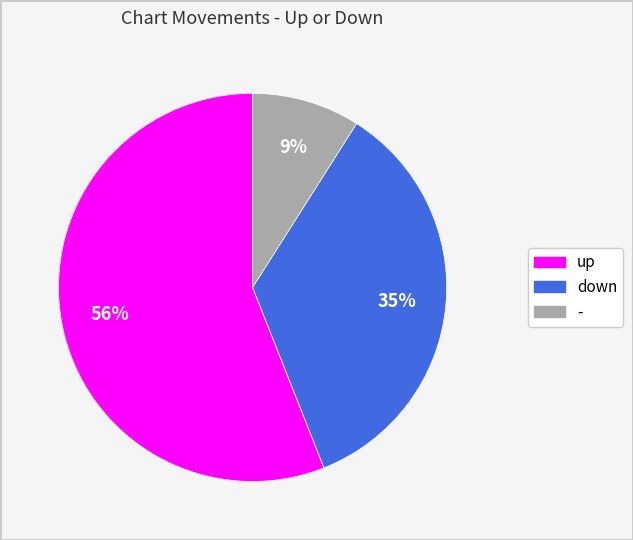

What is the smallest slice in the pie chart?

-